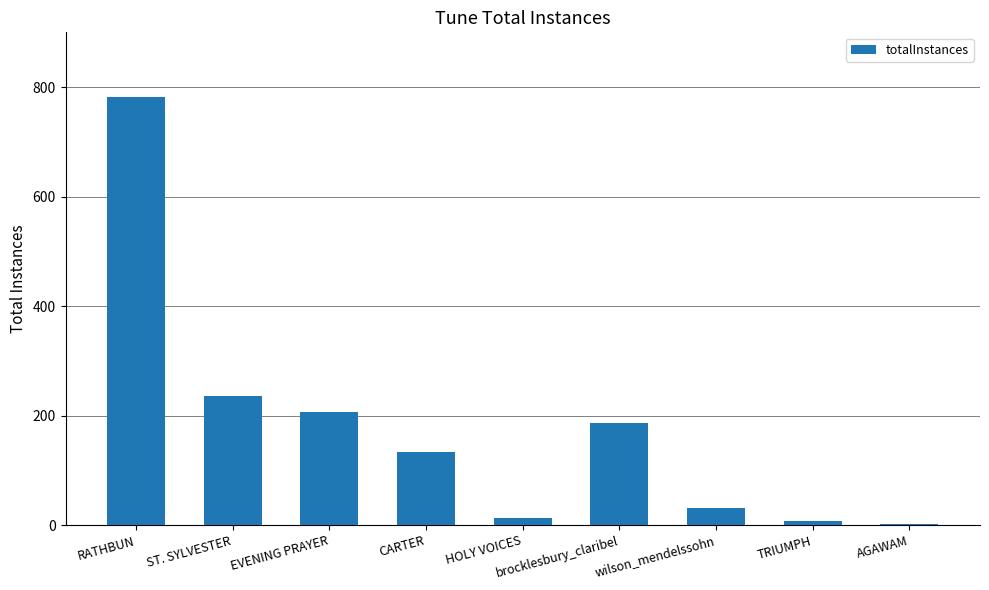

Which has a higher value, wilson_mendelssohn or EVENING PRAYER?

EVENING PRAYER